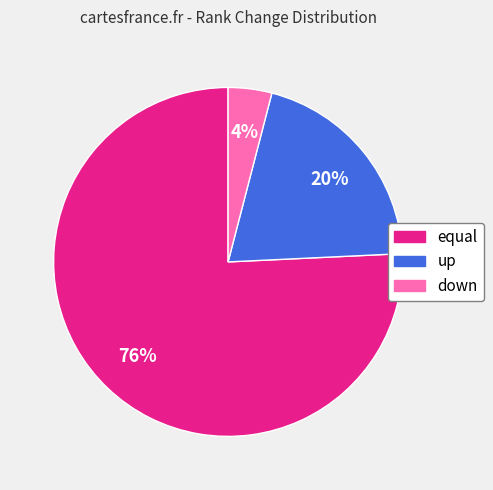

Approximately how many times larger is the value at down compared to equal?

0.1